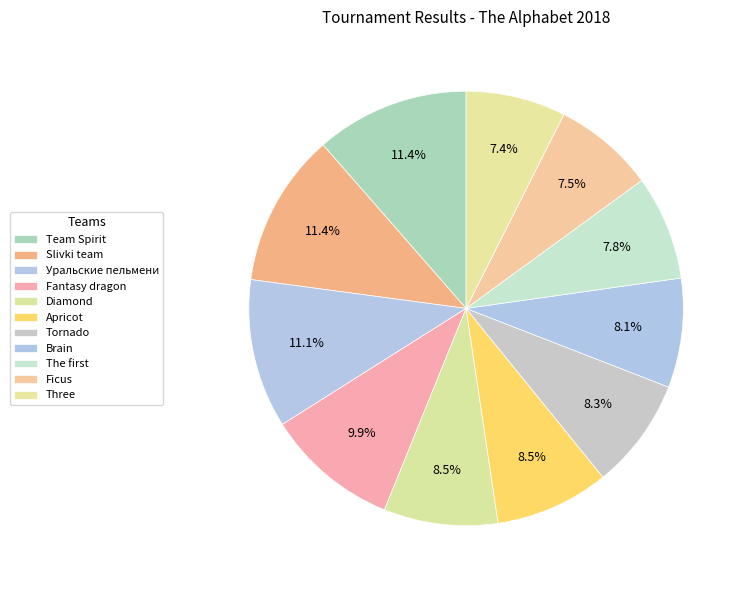

Does any single category account for the majority?

No